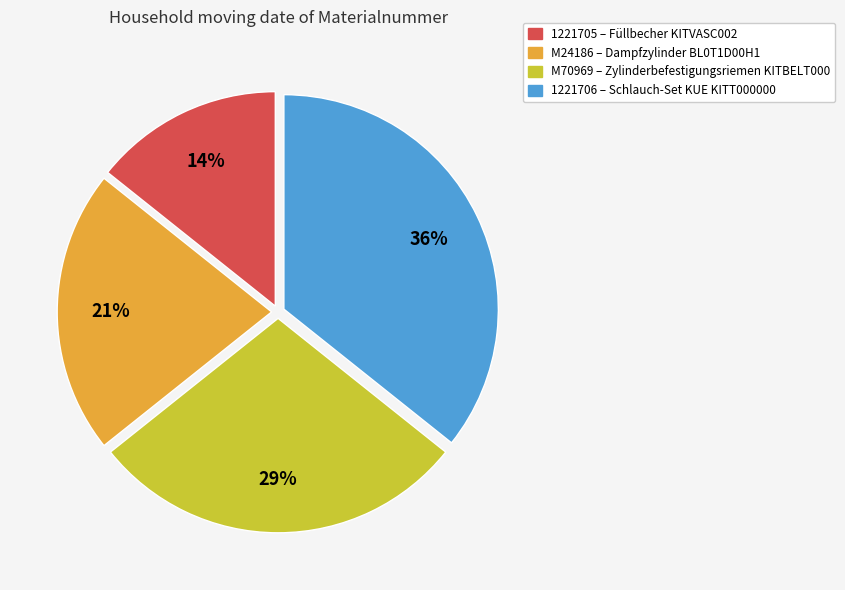

To the nearest percent, what is the average slice percentage?

25%